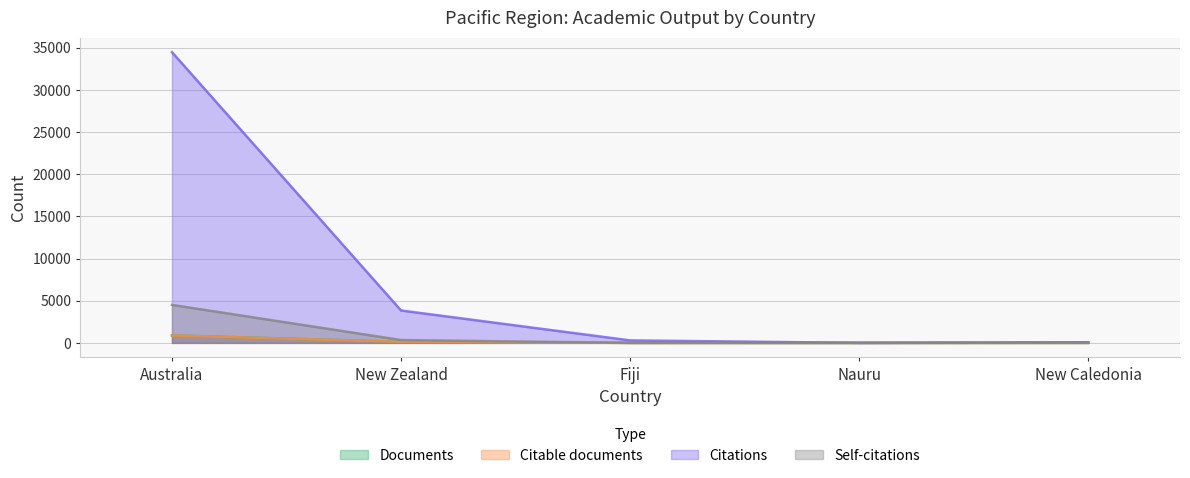

What position from the left is New Caledonia?

5